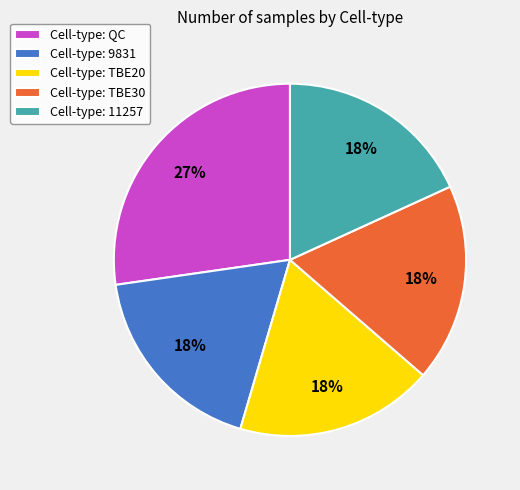

To the nearest percent, what is the average slice percentage?

20%